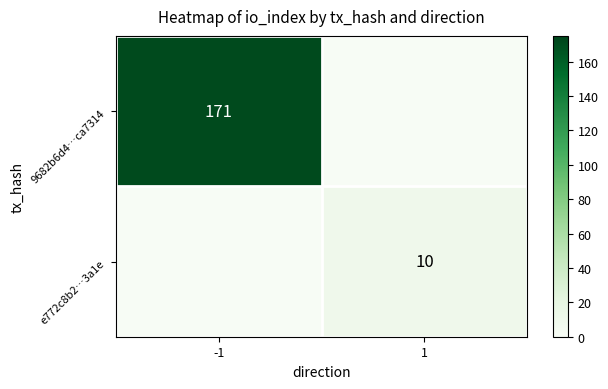

Is it true that 9682b6d4…ca7314 equals 171 at -1?

True